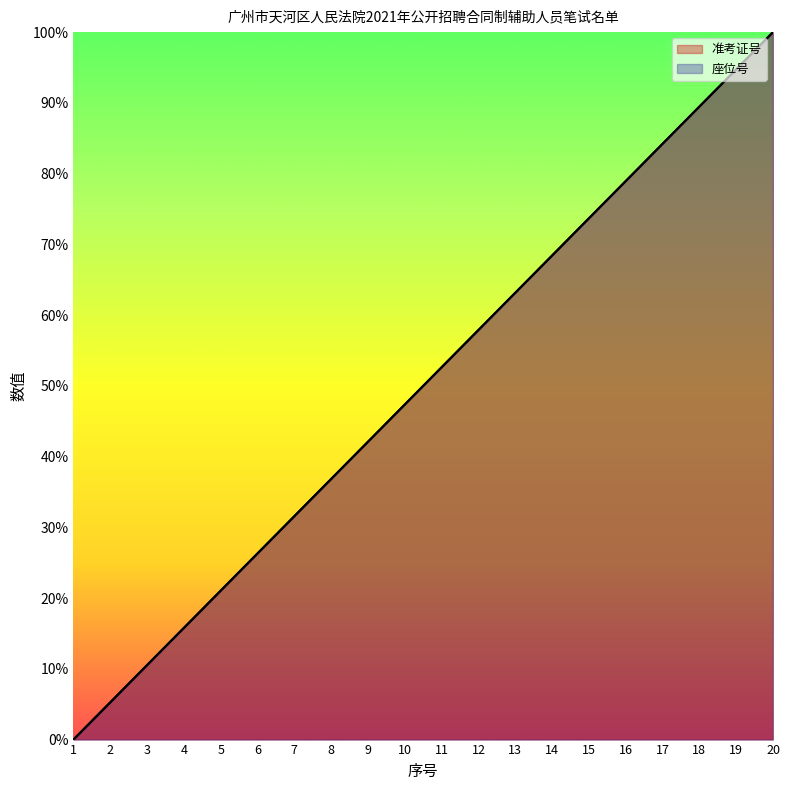

Does the chart display data point markers on the line(s)?

No